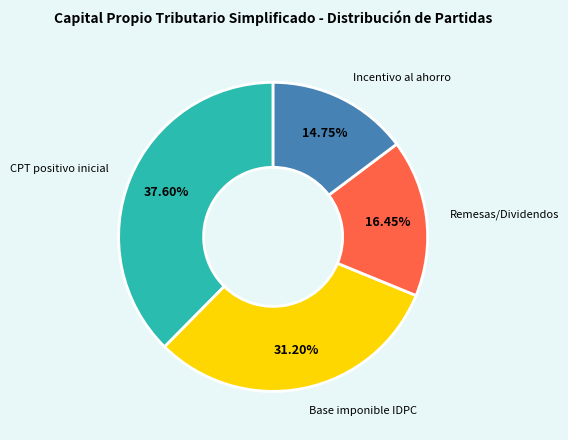

Is there a majority slice in this chart?

No